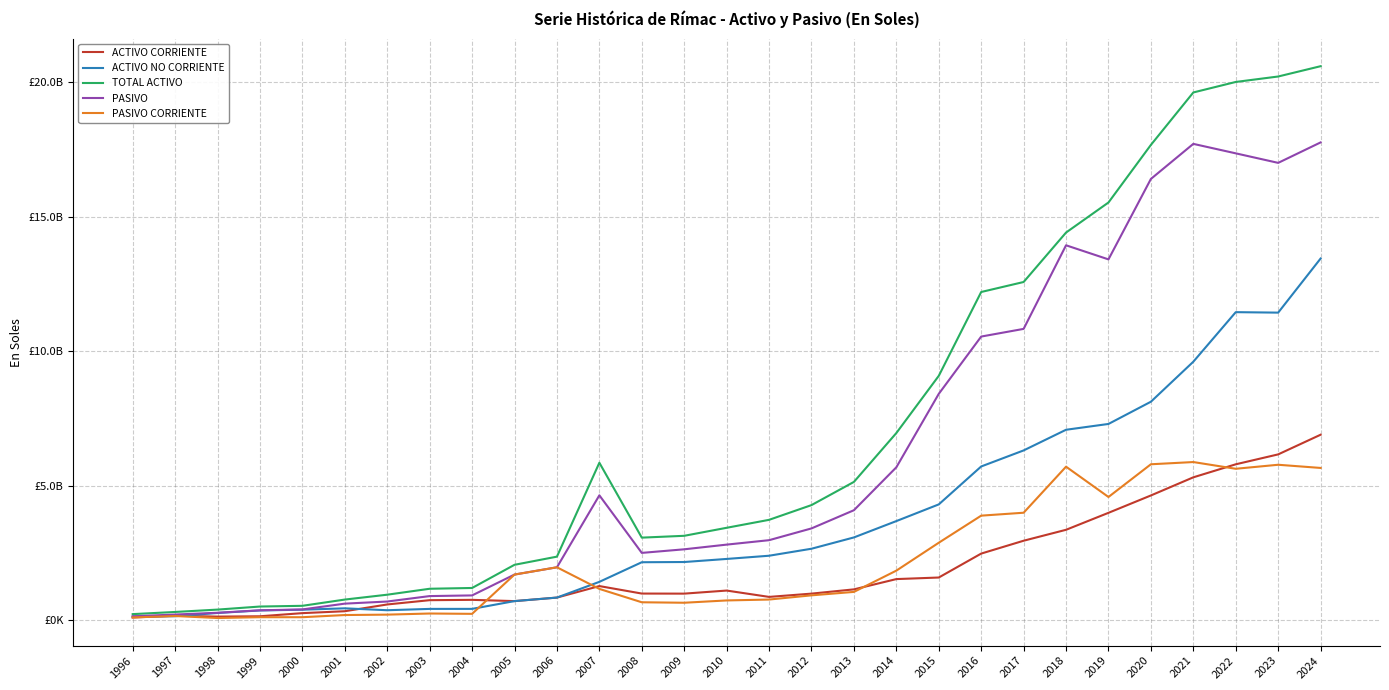

True or false: ACTIVO CORRIENTE and ACTIVO NO CORRIENTE intersect in this chart.

True